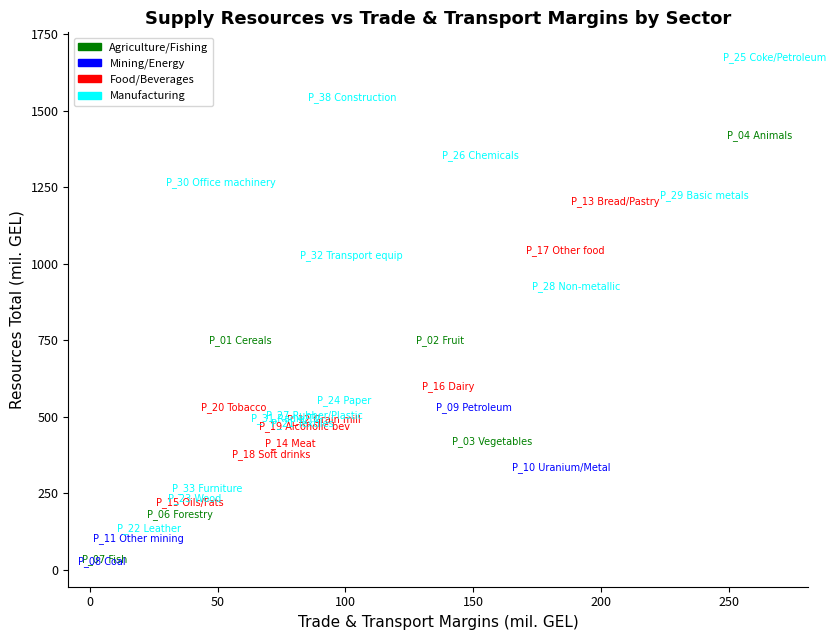

Which series contains the highest Y value?

Manufacturing